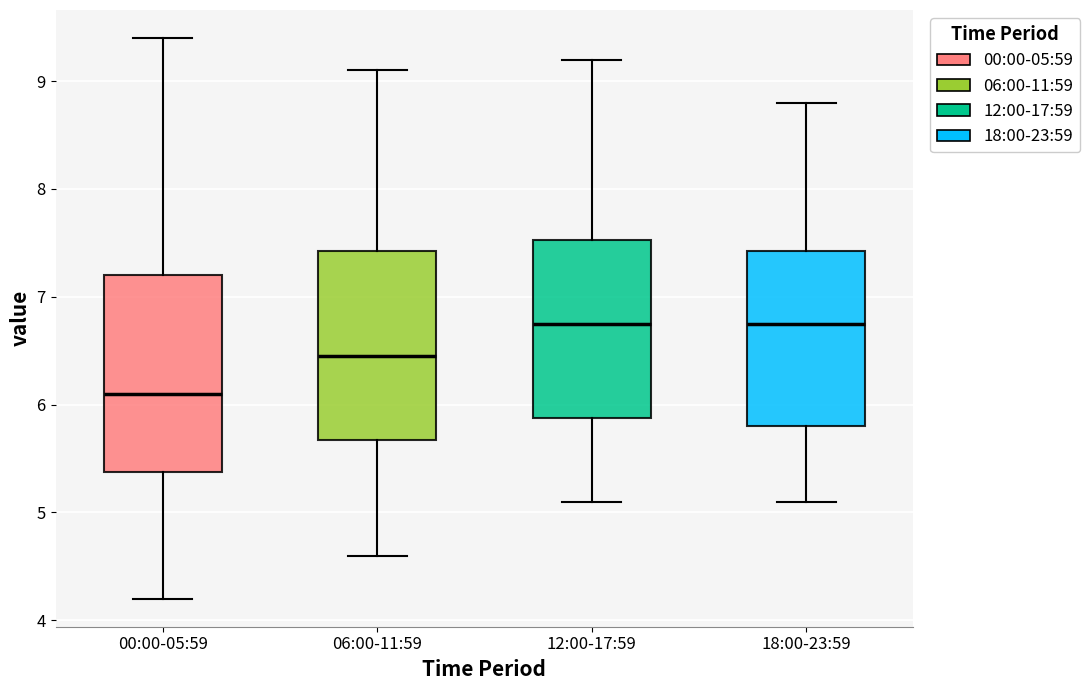

Which box's median line is the lowest?

00:00-05:59